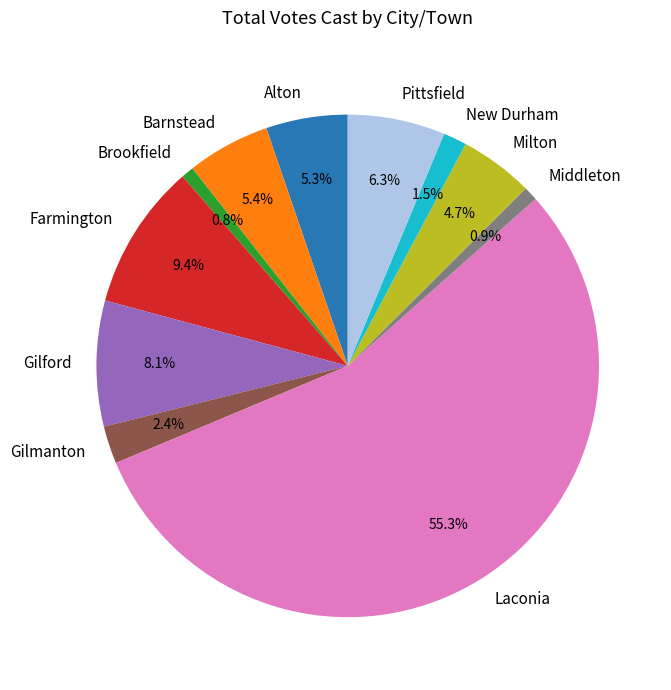

The Laconia slice represents 55% of the pie. True or false?

True